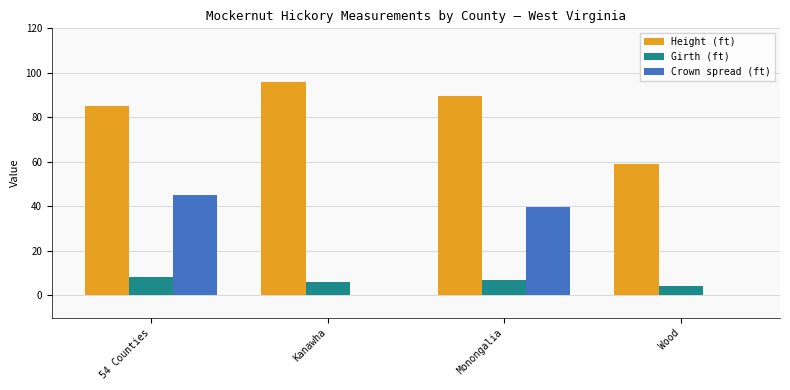

How many groups of bars are there?

4